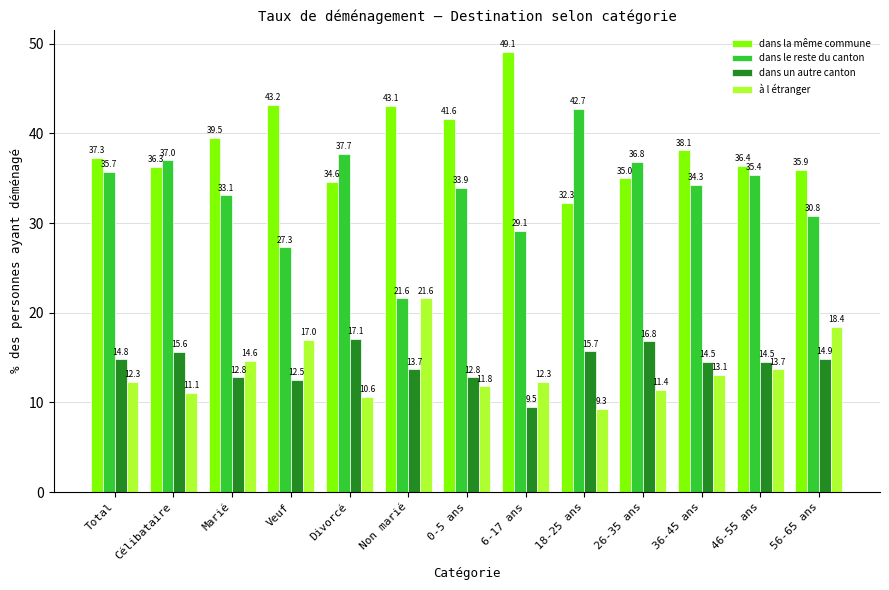

How many bars are there in total?

52